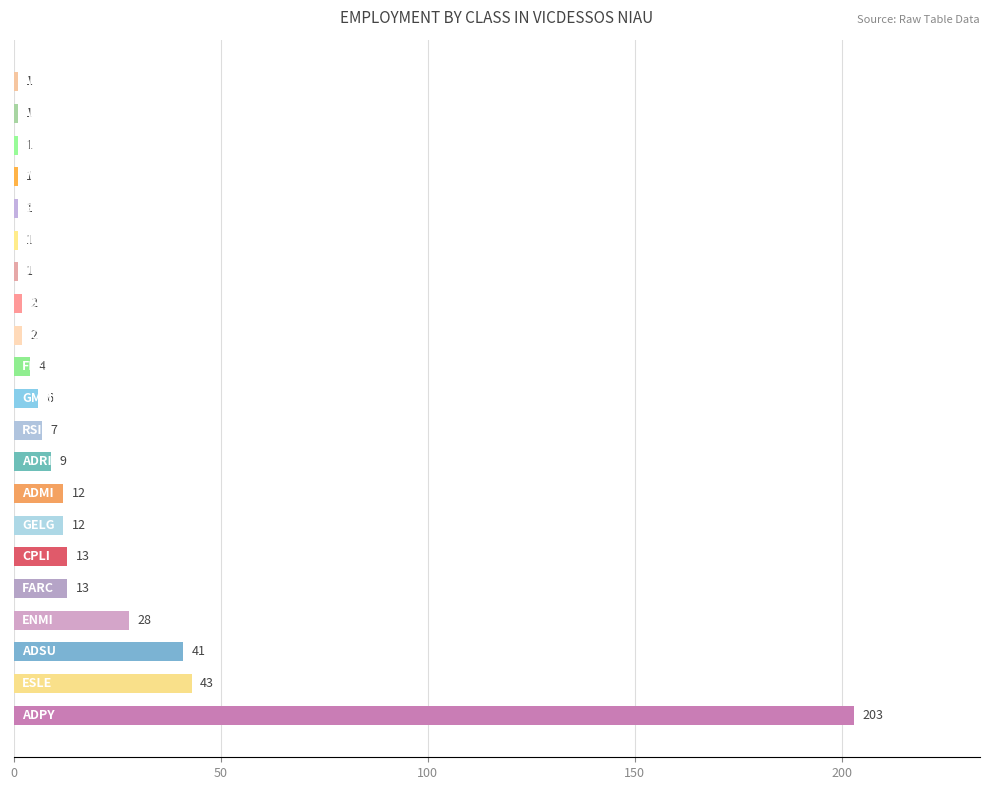

Reading bottom to top, transcribe all the data shown in this chart.

203	43	41	28	13	13	12	12	9	7	6	4	2	2	1	1	1	1	1	1	1